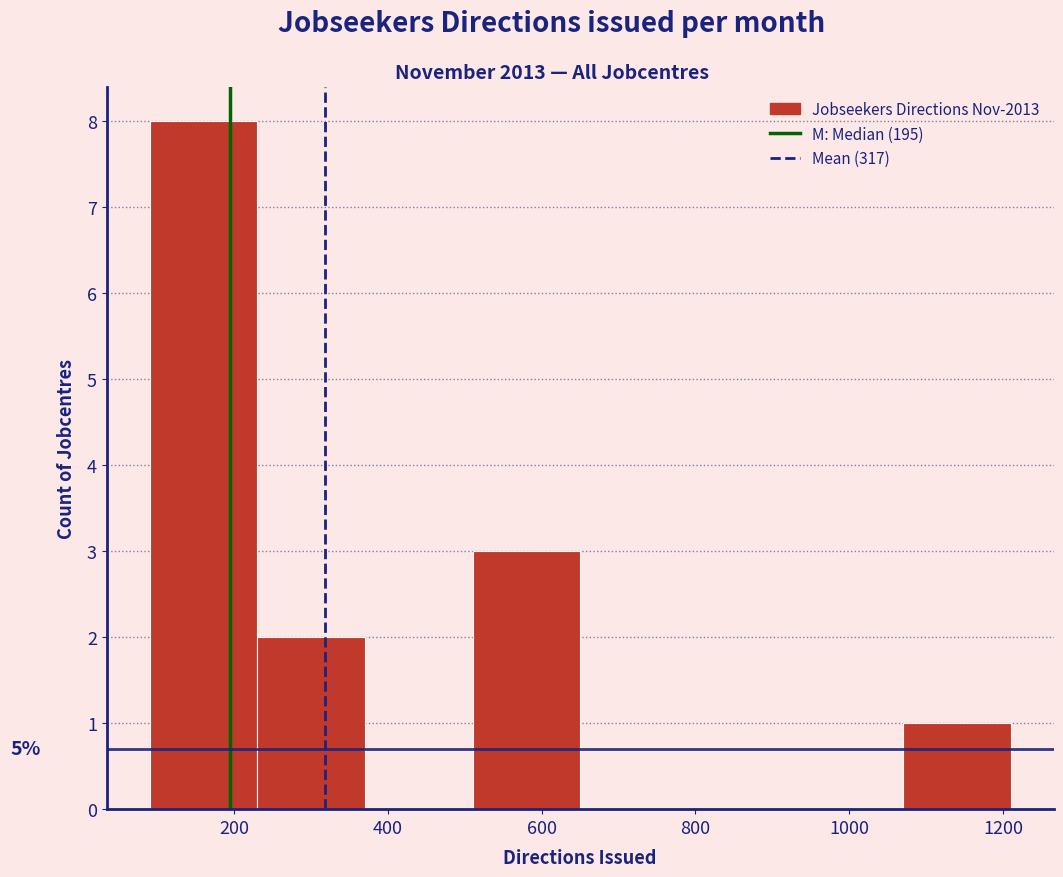

Which range on the x-axis has the tallest bar?

90 to 230